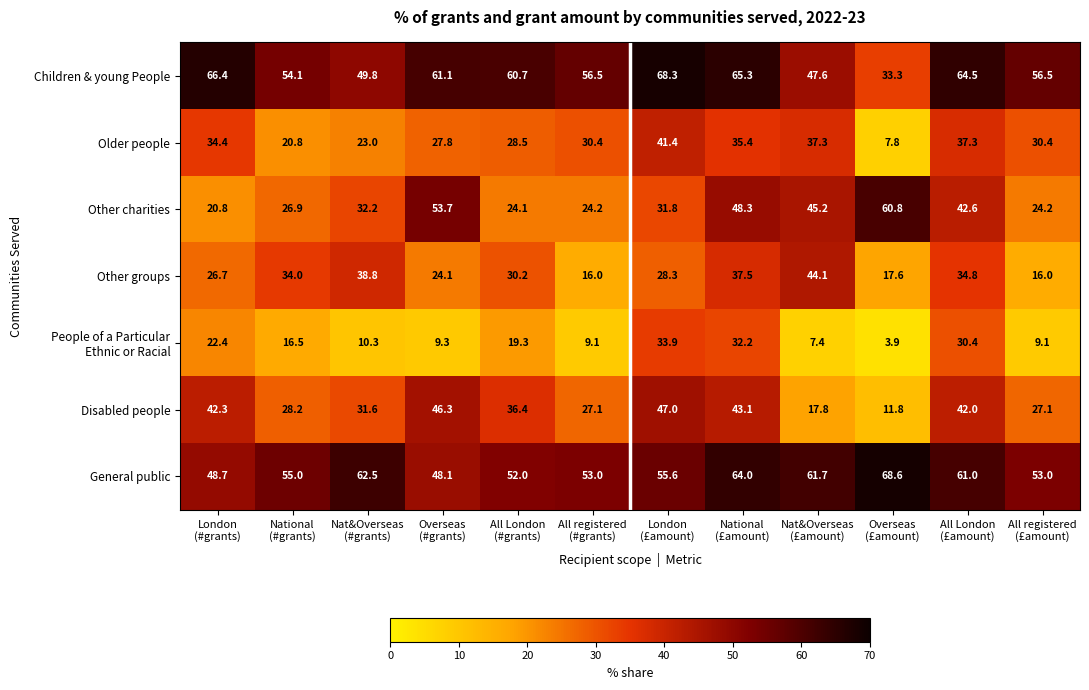

Which series has the widest spread of values?

Other charities